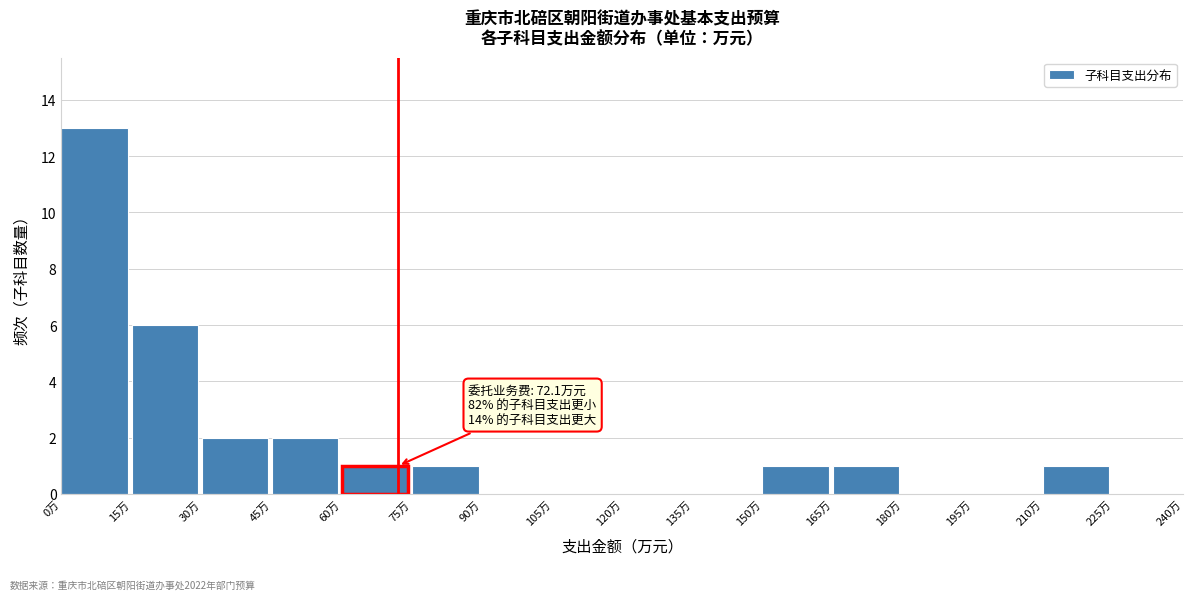

Which range on the x-axis has the tallest bar?

0 to 15